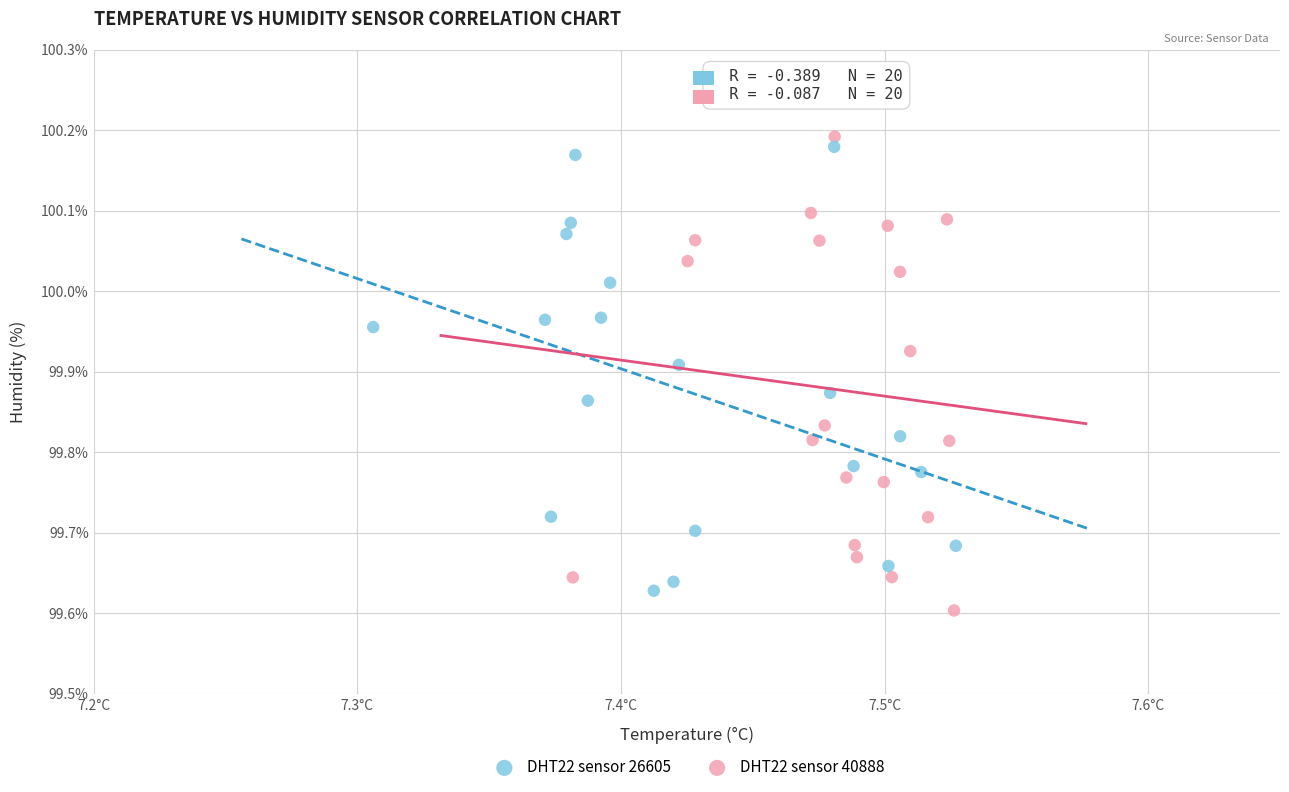

Which series contains the lowest Y value?

DHT22 sensor 40888